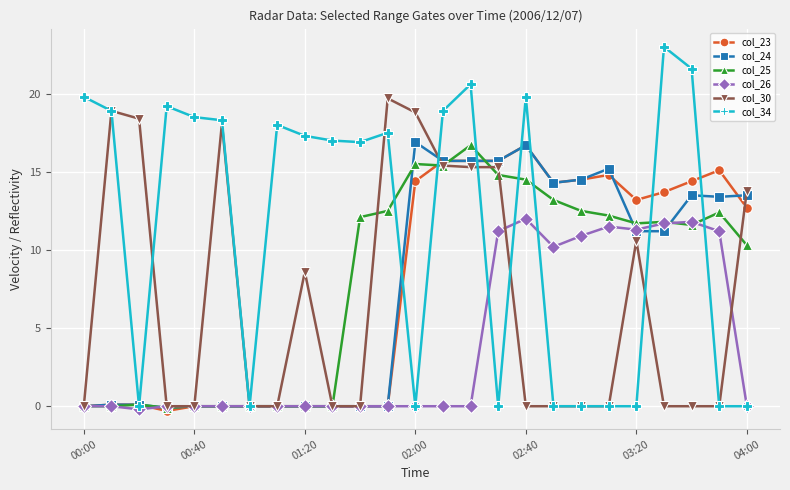

Which series ends up on top after the final intersection of col_25 and col_26?

col_25